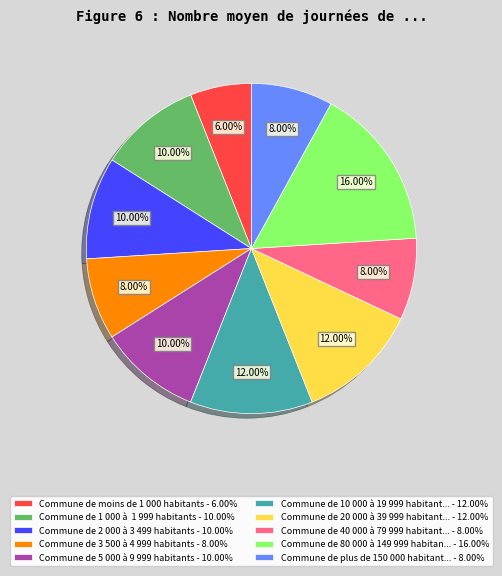

Does any single category account for the majority?

No